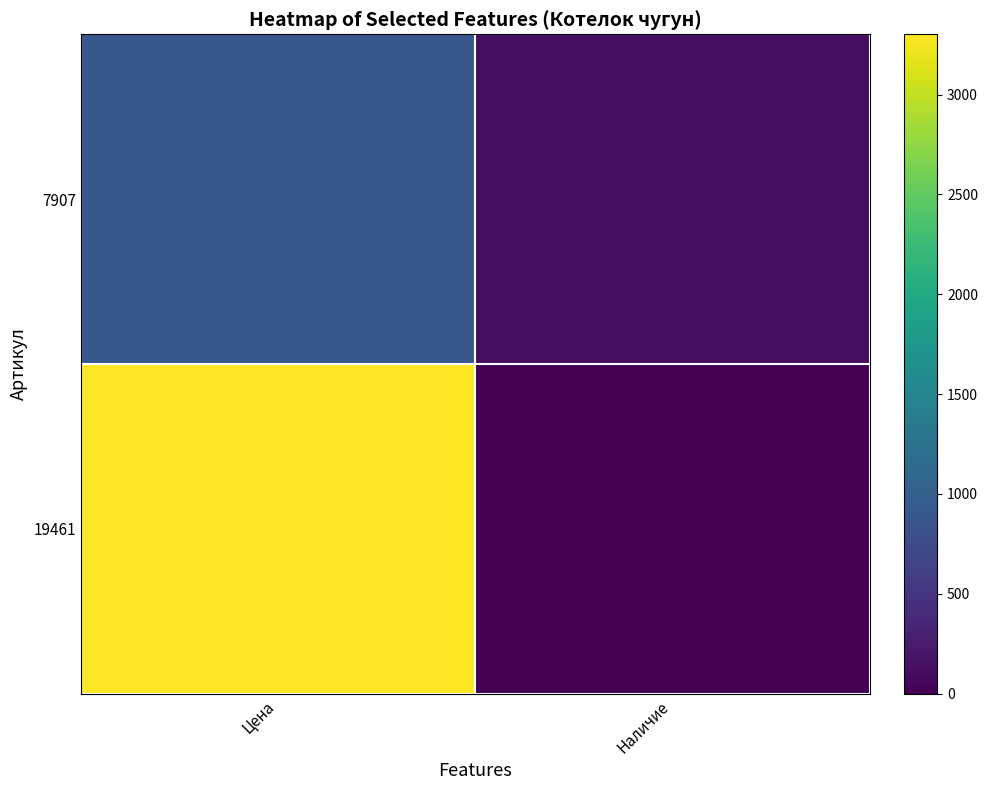

Which series changed the most between Цена and Наличие?

19461